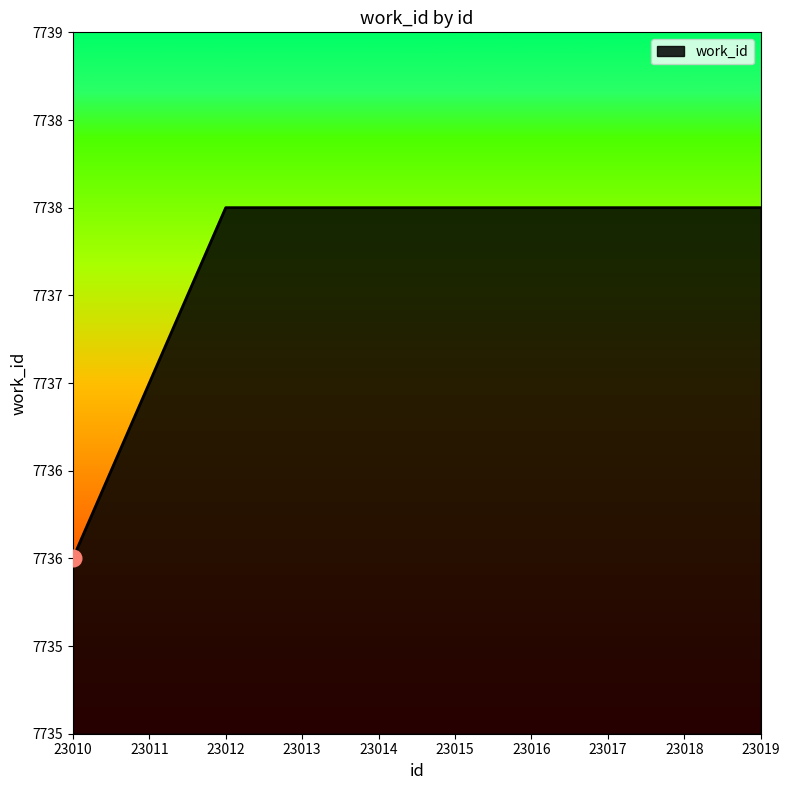

Does the chart have visible grid lines?

No